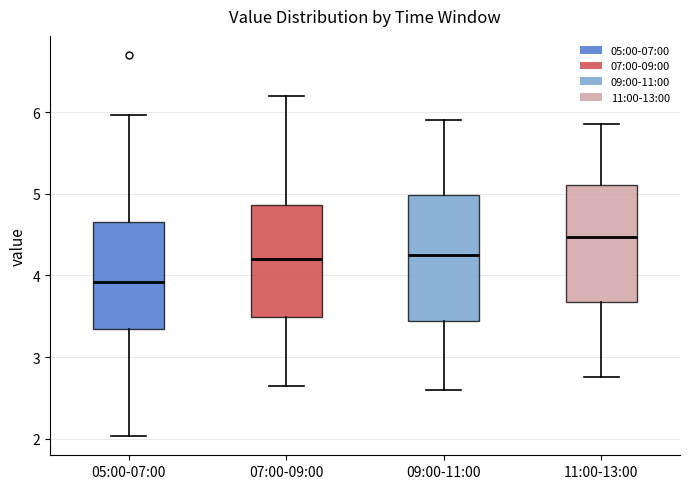

Reading left to right, transcribe this box plot: for each box, give where its median line is, the range the box spans, and where its two whiskers end, as read against the y-axis. The values are not printed on the chart, so give them approximately, as read against the axis.

05:00-07:00: median 3.9, box 3.3 to 4.7, whiskers 2.0 to 6.0
07:00-09:00: median 4.2, box 3.5 to 4.9, whiskers 2.7 to 6.2
09:00-11:00: median 4.3, box 3.4 to 5.0, whiskers 2.6 to 5.9
11:00-13:00: median 4.5, box 3.7 to 5.1, whiskers 2.8 to 5.9